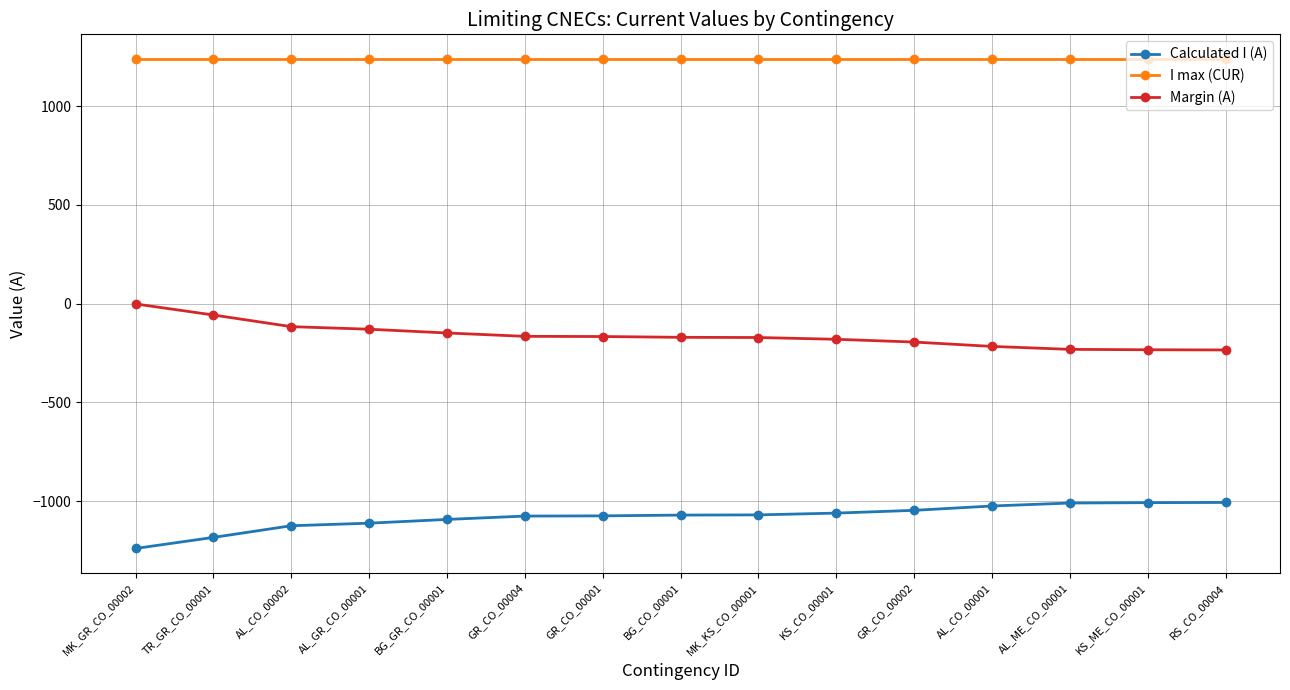

Rank the series by their maximum value, from highest to lowest.

I max (CUR), Margin (A), Calculated I (A)